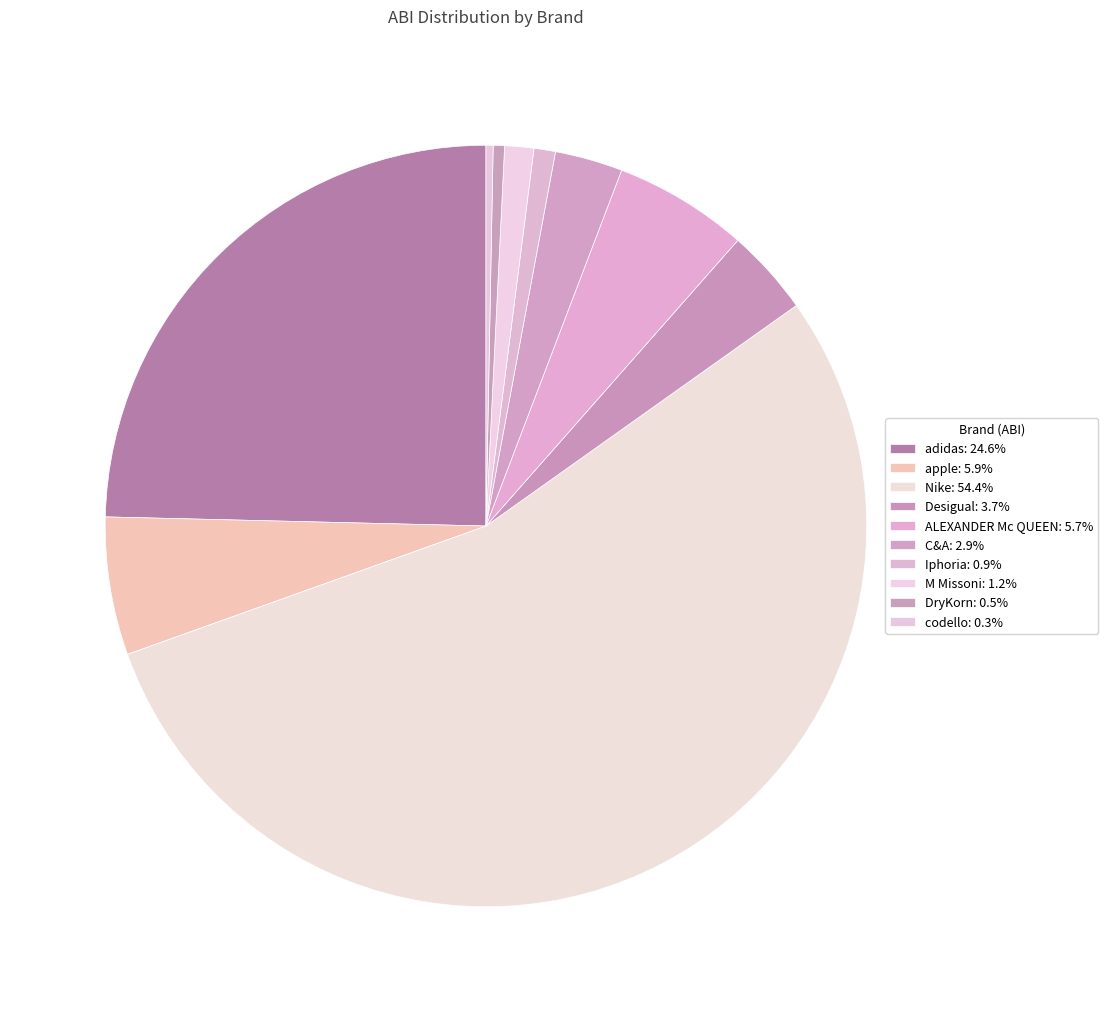

Count the number of slices in the pie.

10